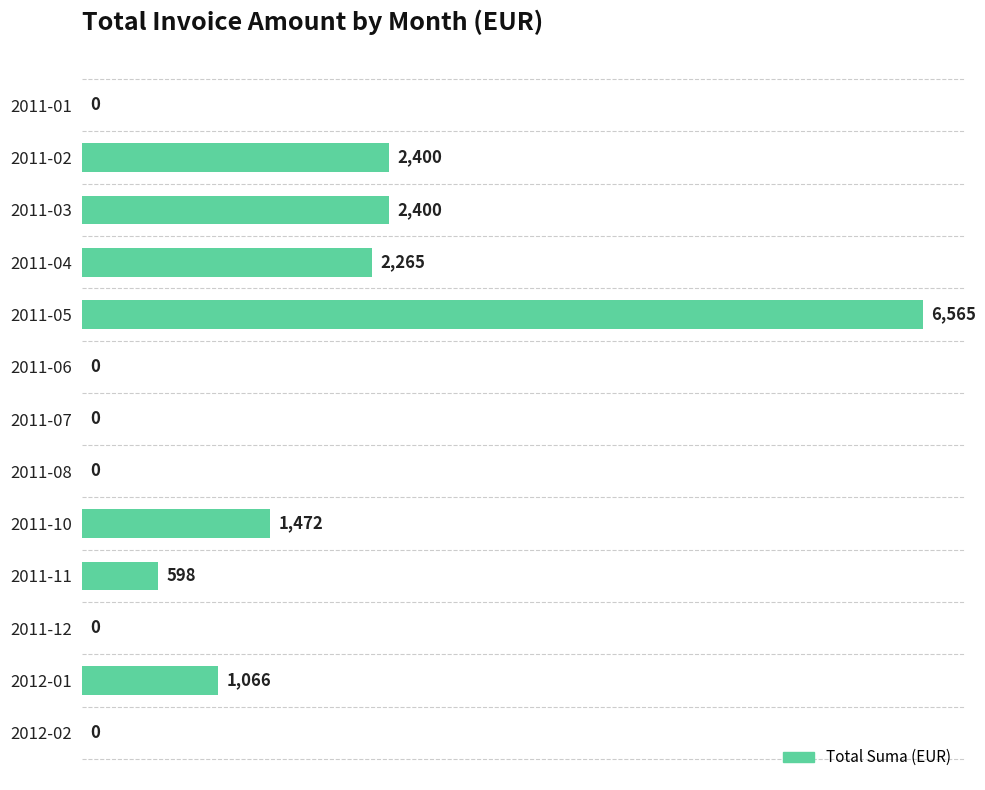

What is the approximate value at 2011-11?

598.0